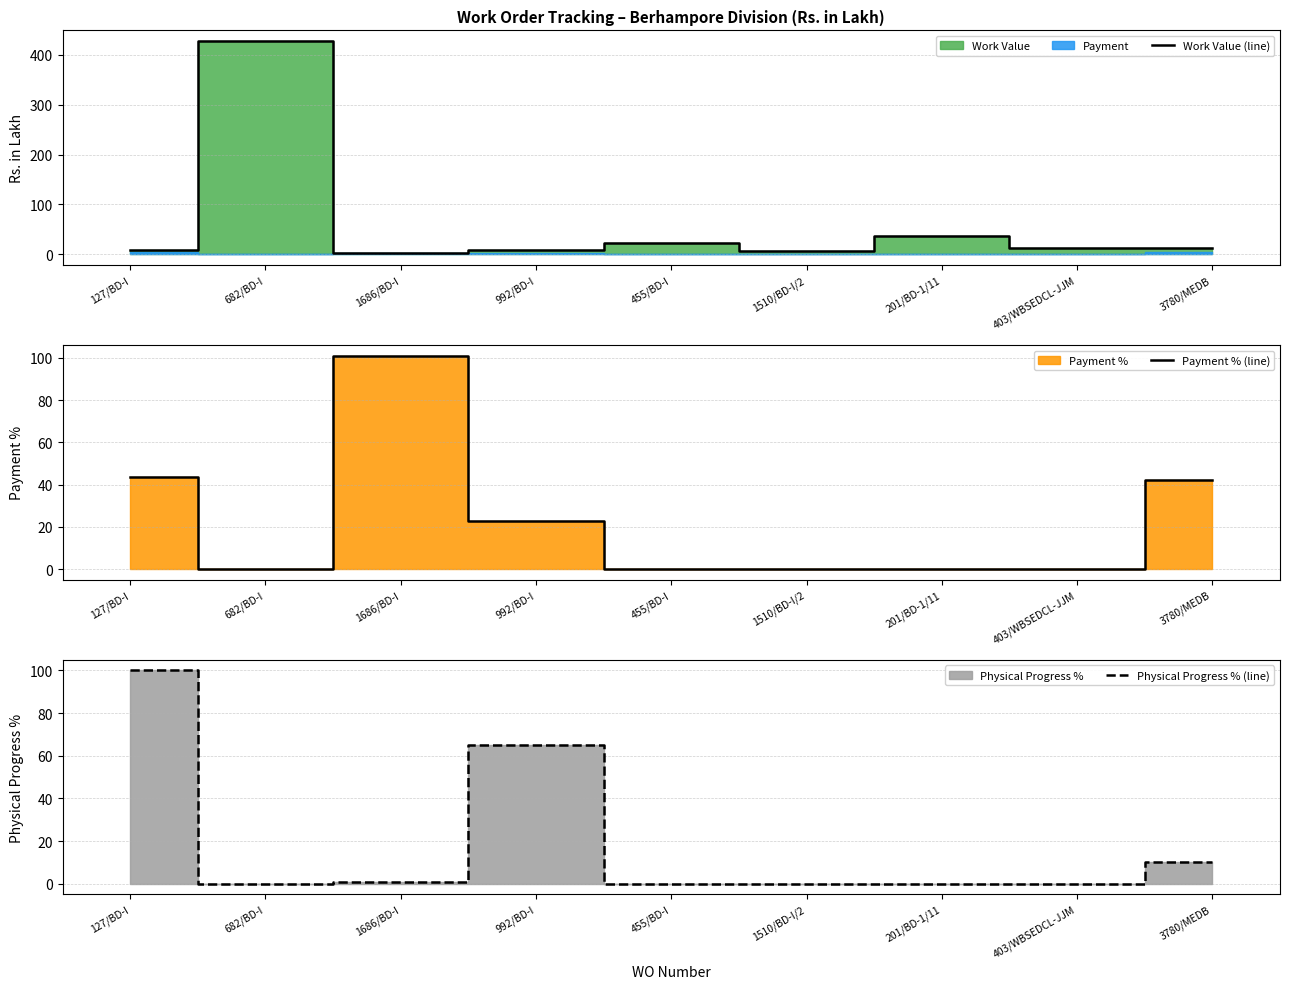

The value of Payment % (line) at 403/WBSEDCL-JJM is -41.0. True or false?

False